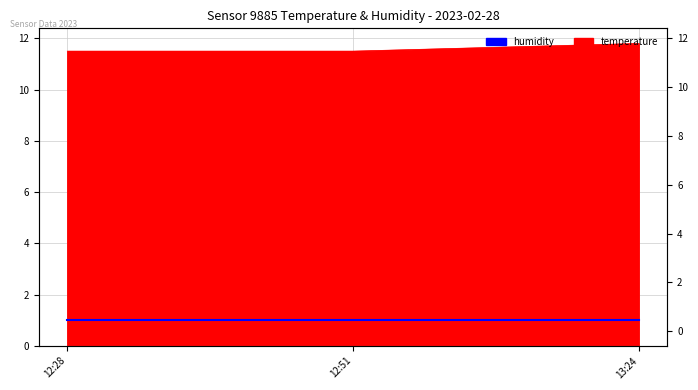

What is the label of the 3rd point from the right?

12:28